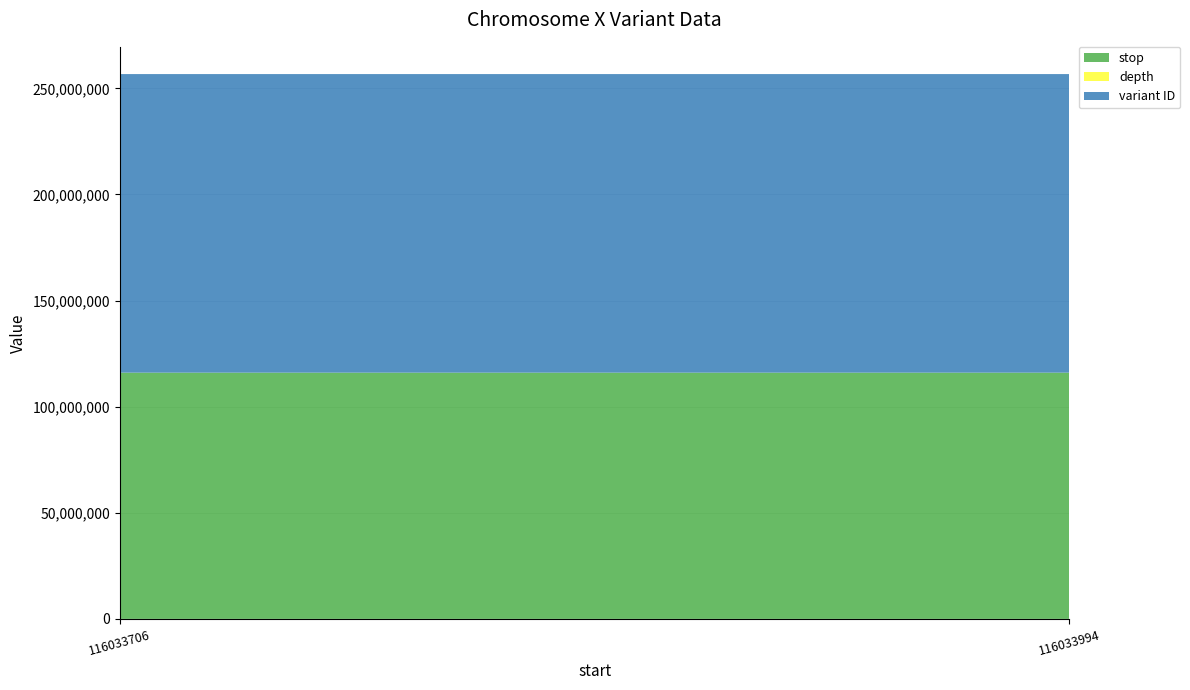

Reading left to right, what are all the values shown in this chart?

stop: 116033707	116033995
depth: 21	18
variant ID: 140687949	140687950